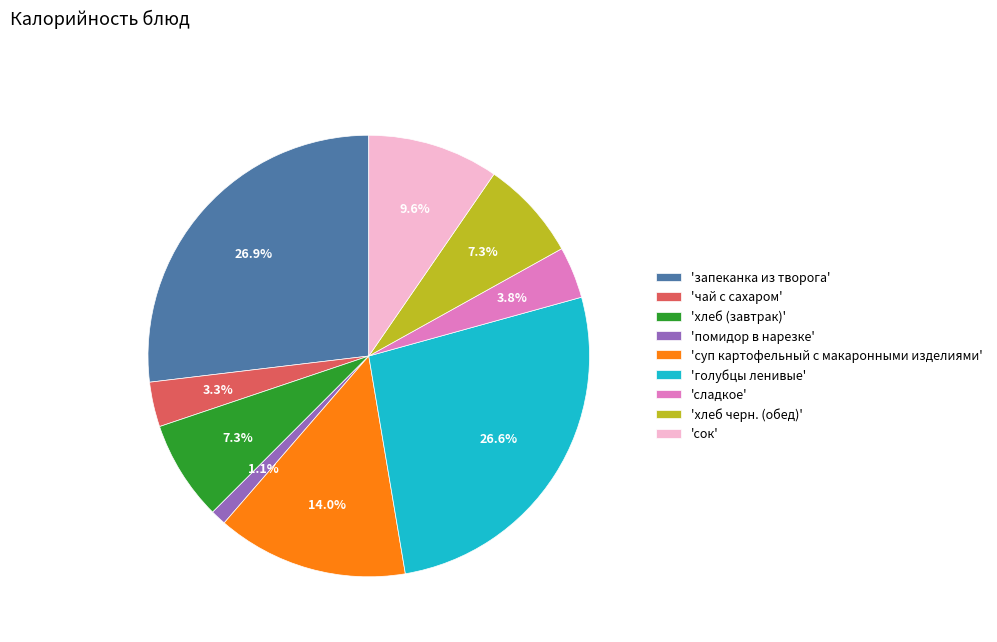

Does any single category account for the majority?

No